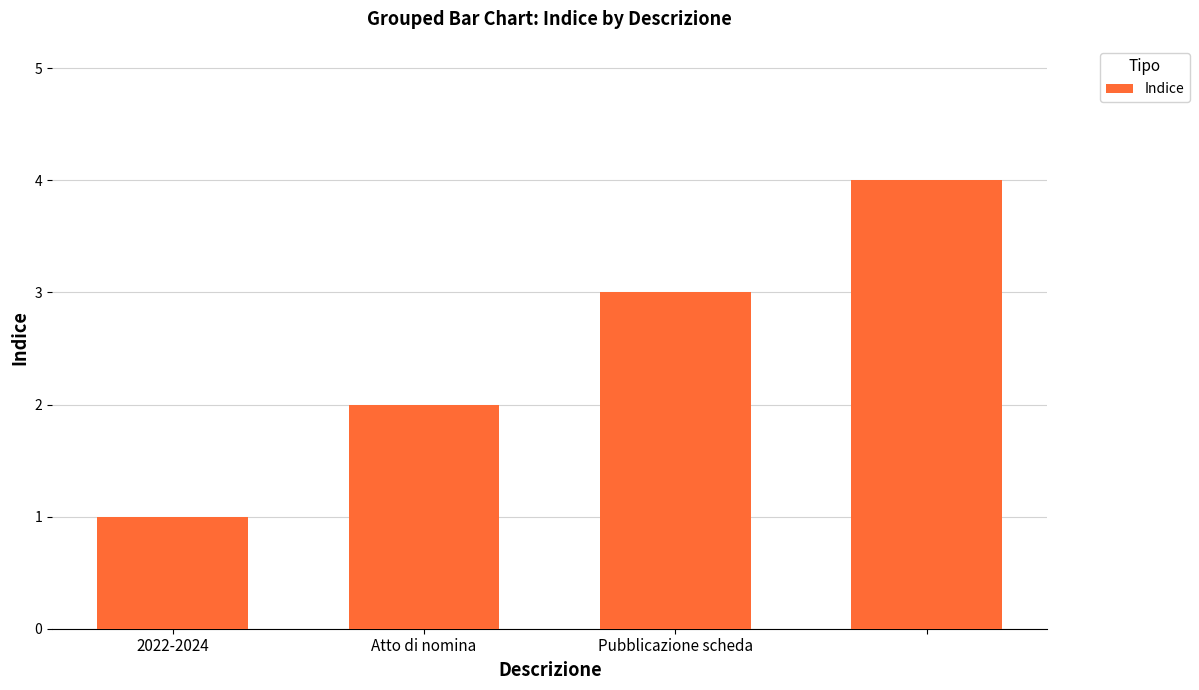

What is the difference between the maximum and minimum values?

3